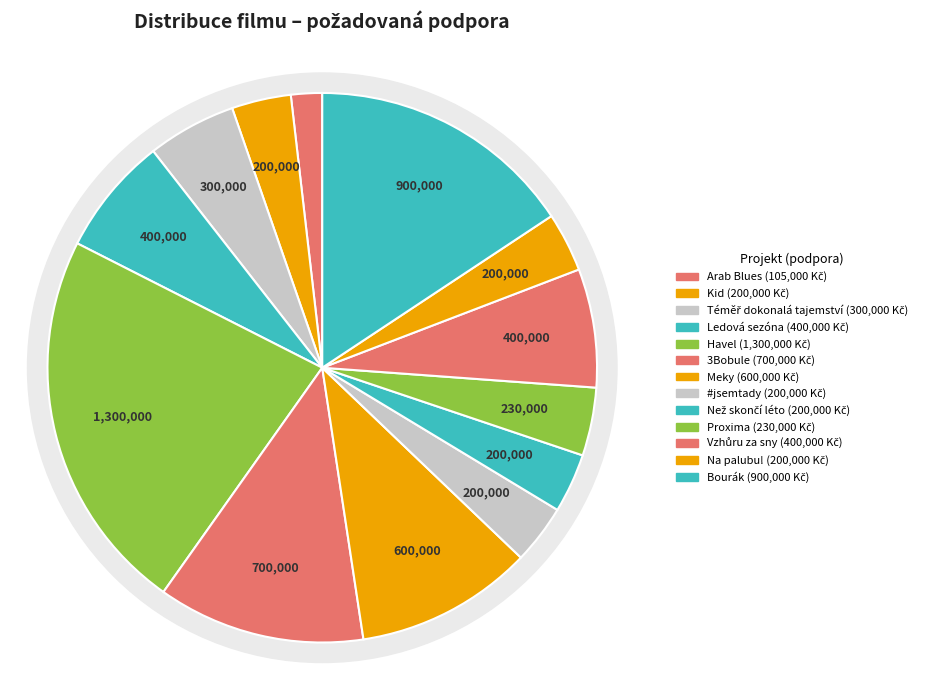

What is the ratio of the value at Na palubu! to the value at Vzhůru za sny?

0.5